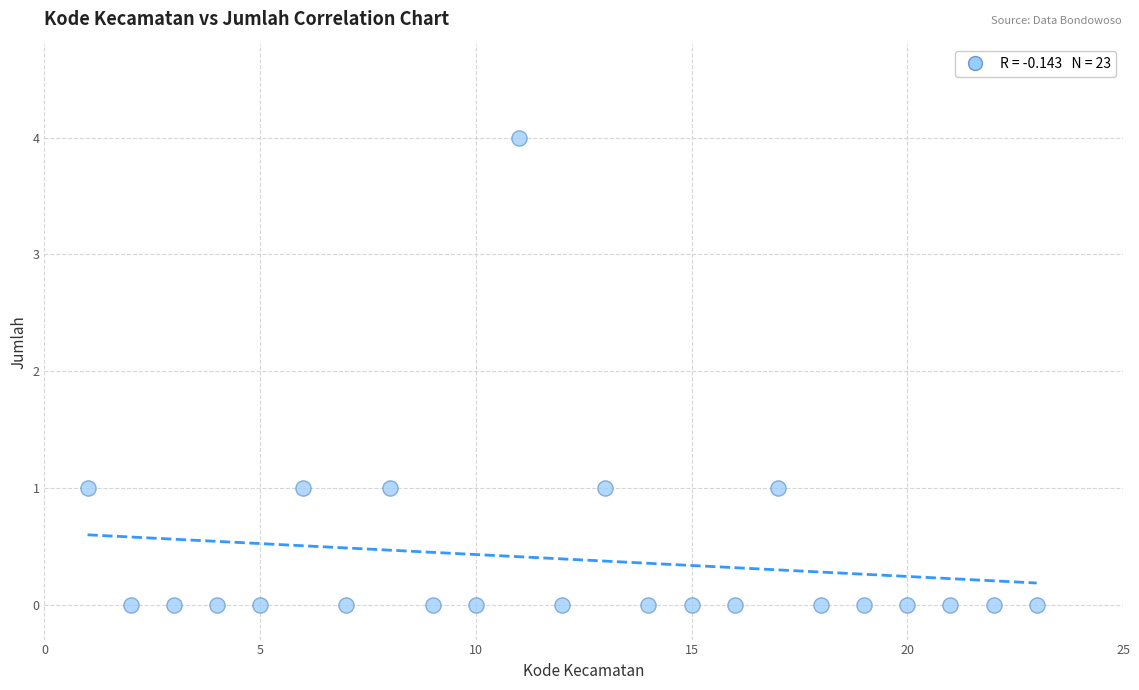

What is the range of Y values (max minus min)?

4